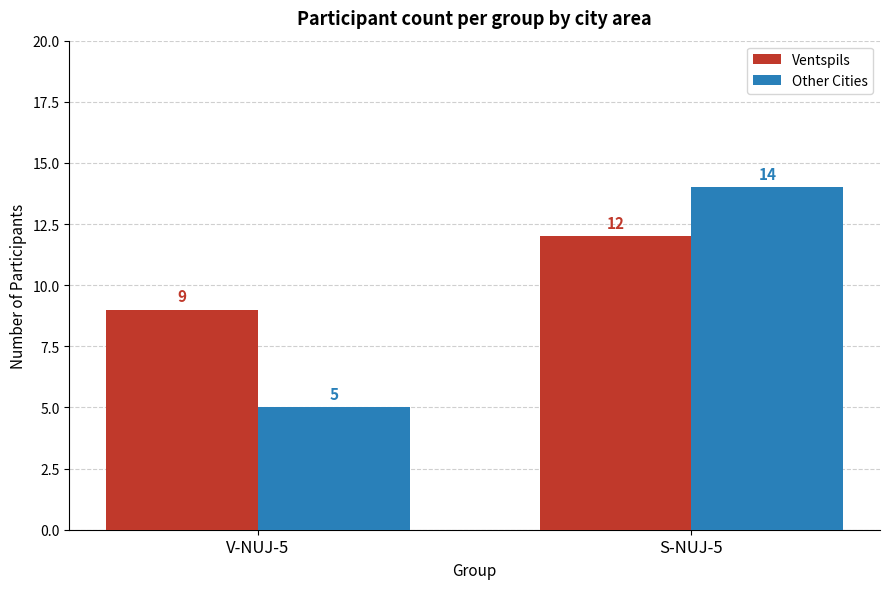

How many data points does each series have?

2